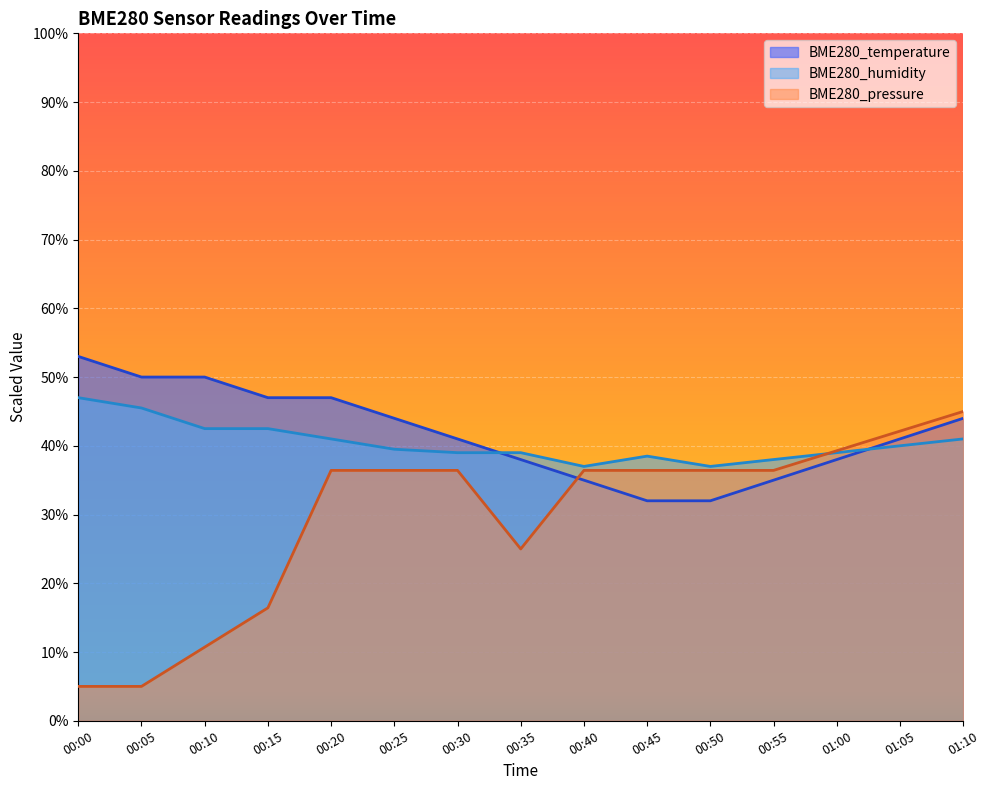

What is the difference between the maximum and minimum values in the BME280_humidity series?

10.0